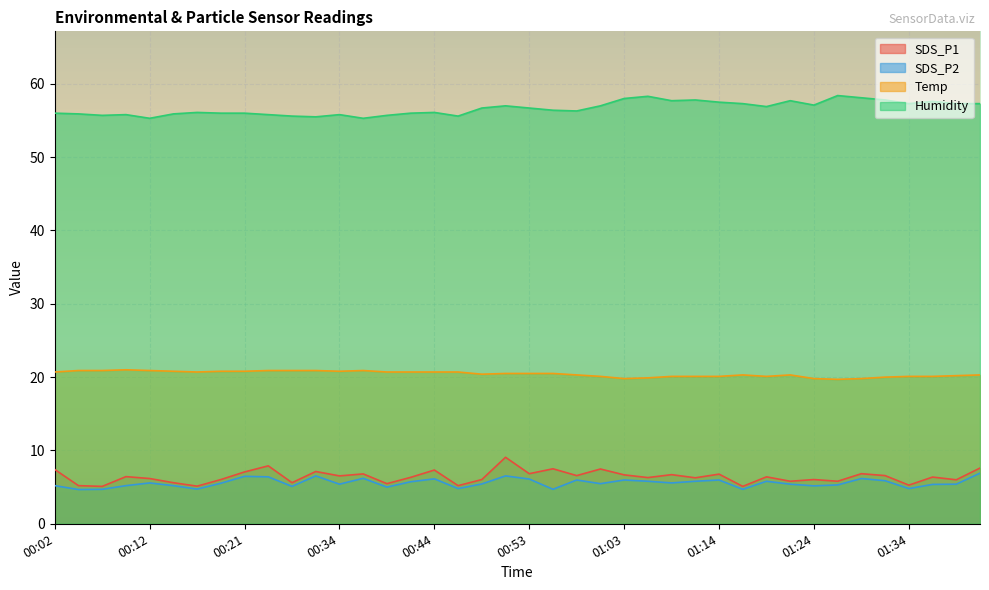

What is the smallest value displayed?

4.7